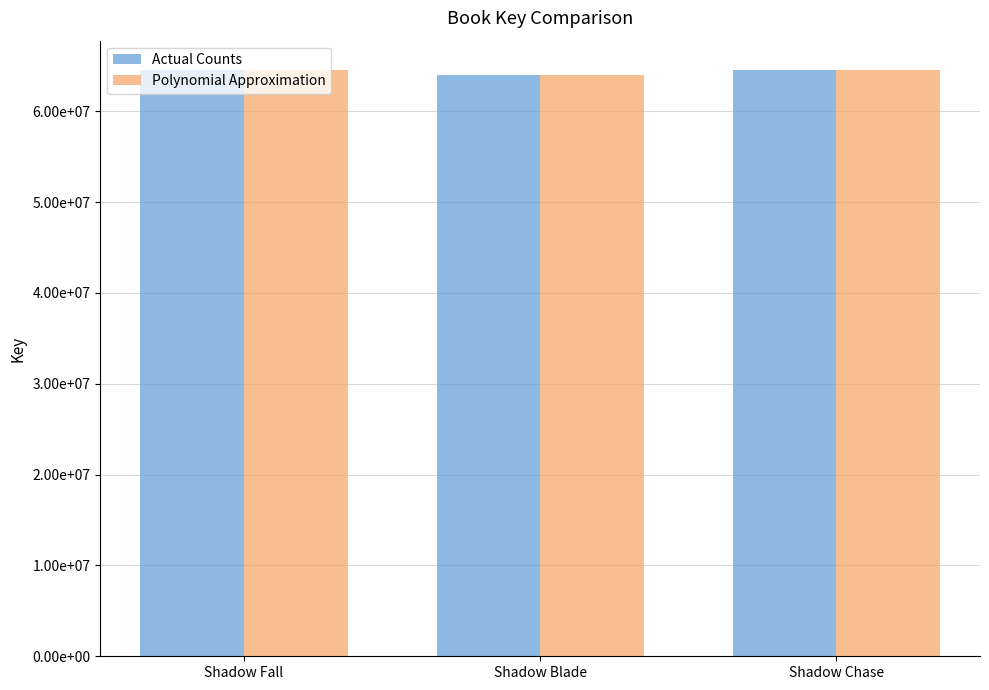

What are all the series names shown in the legend?

Actual Counts, Polynomial Approximation